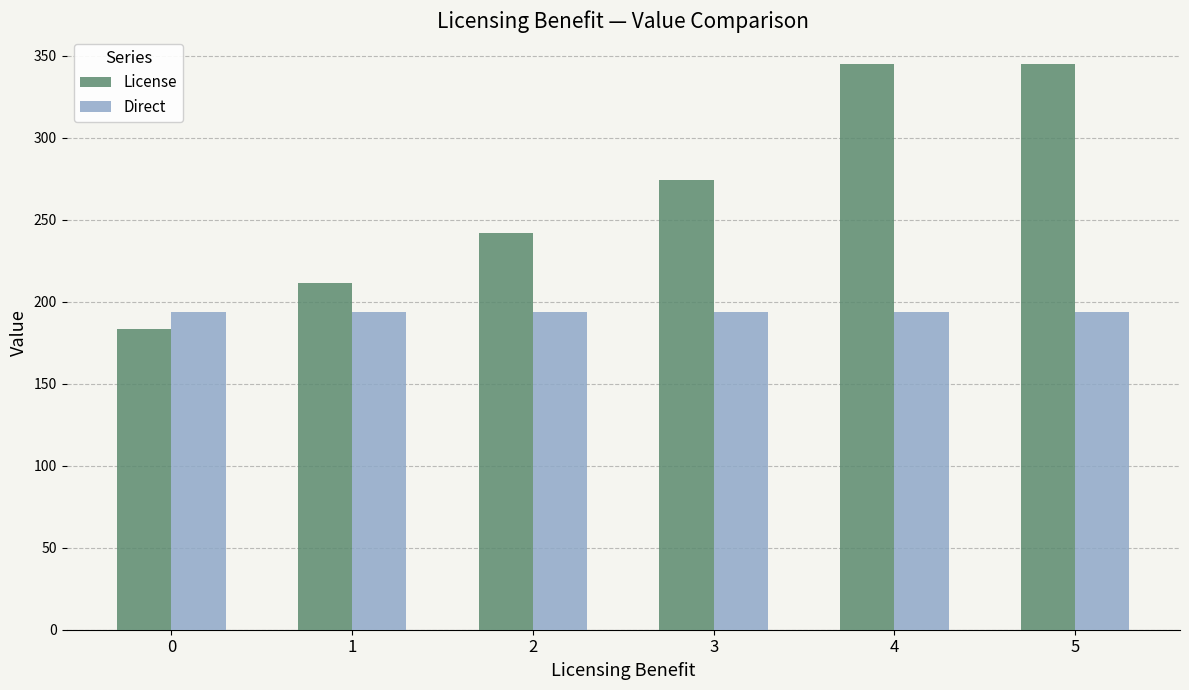

Is it true that License equals 45.9 at 1?

False